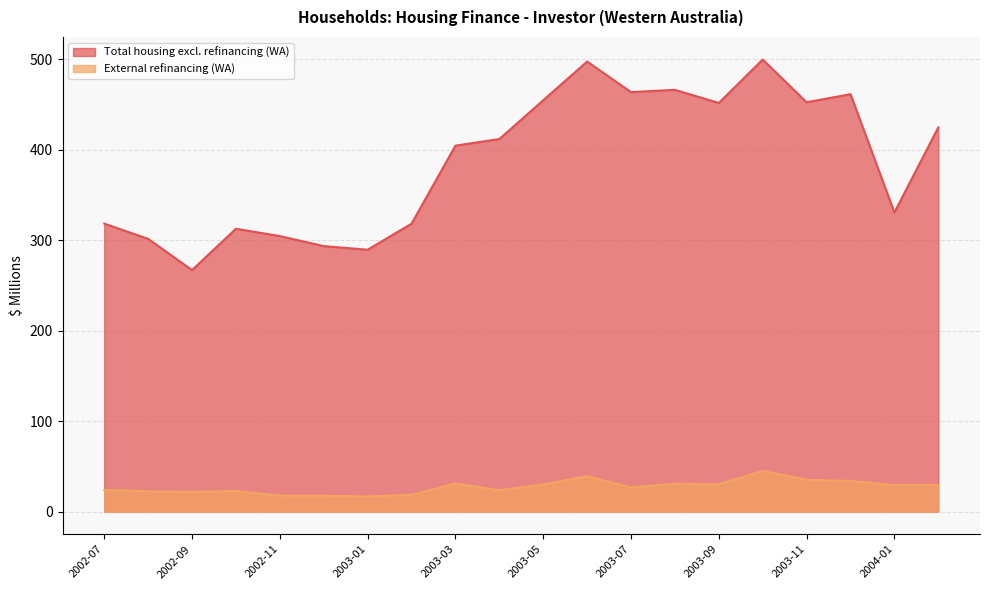

What is the total value across all series at 2003-07?

490.6